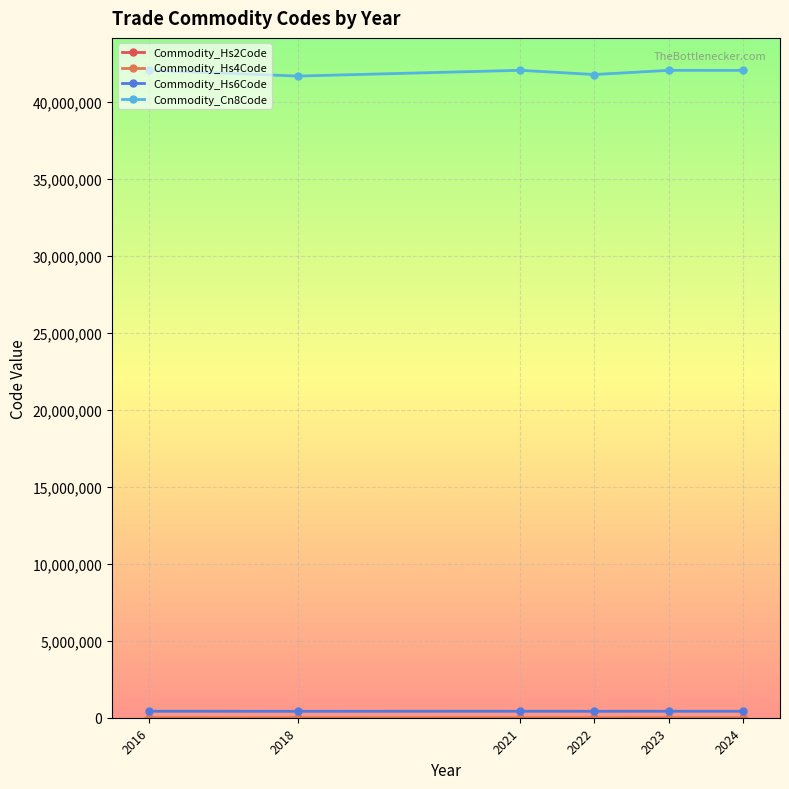

At which label is Commodity_Cn8Code closest to 41842382?

2022